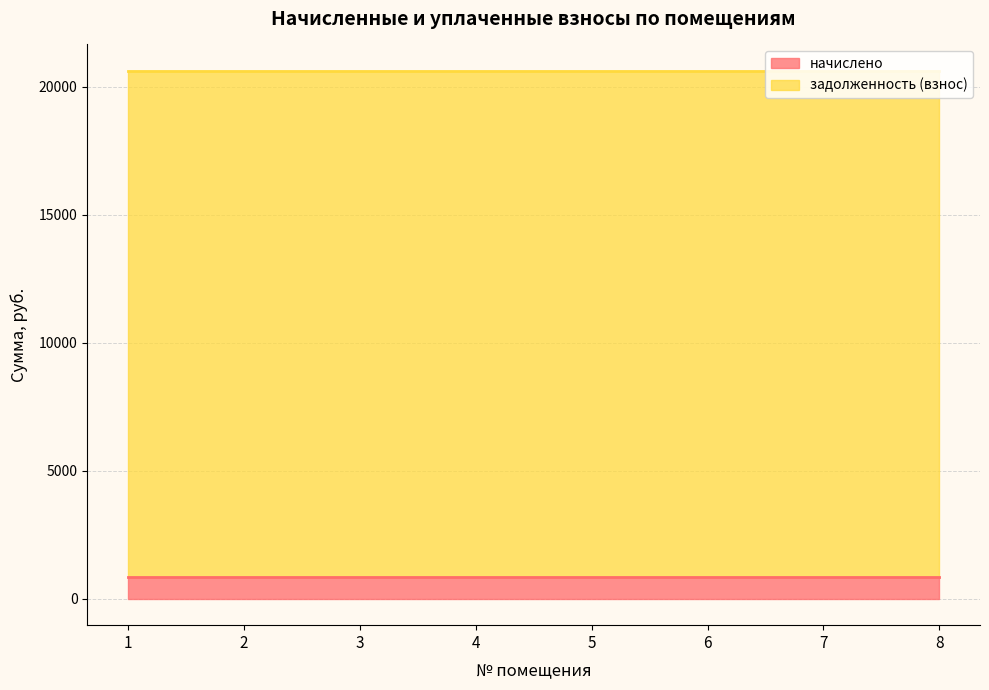

True or false: задолженность (взнос) and начислено cross at least once.

False